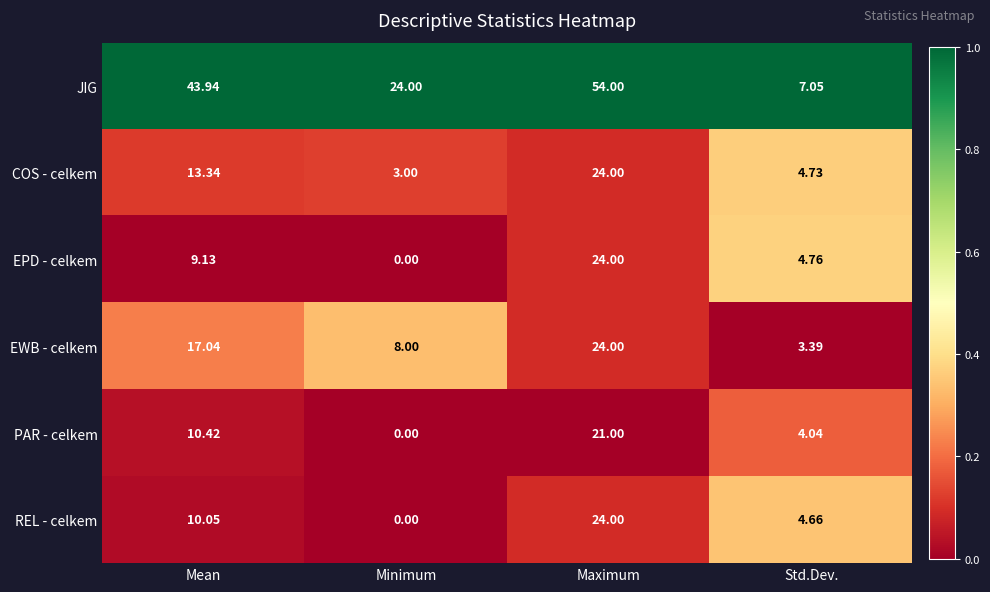

Which label corresponds to the largest value in the chart?

Maximum